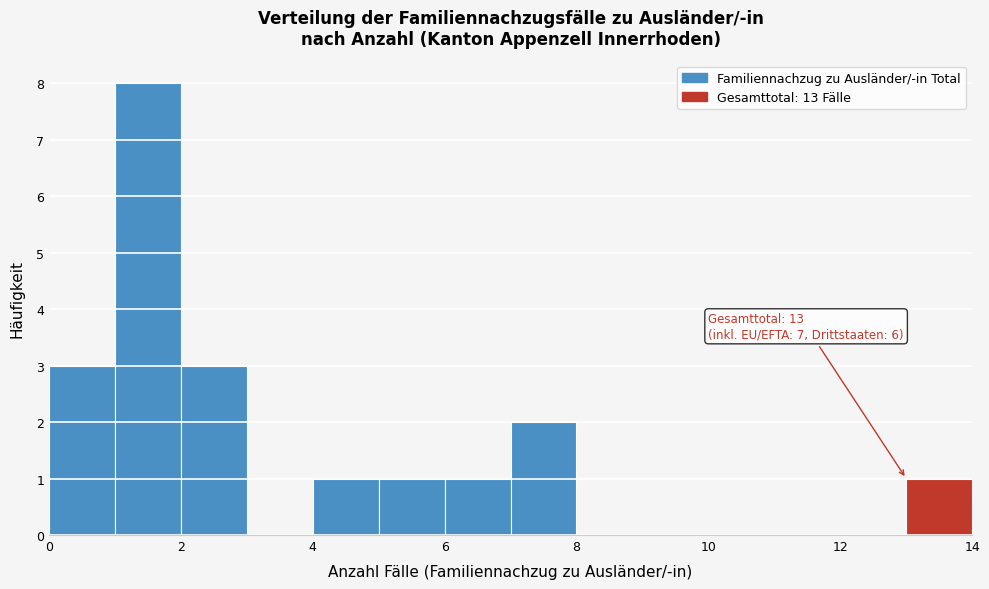

Over which range of the x-axis is the bar tallest?

1 to 2